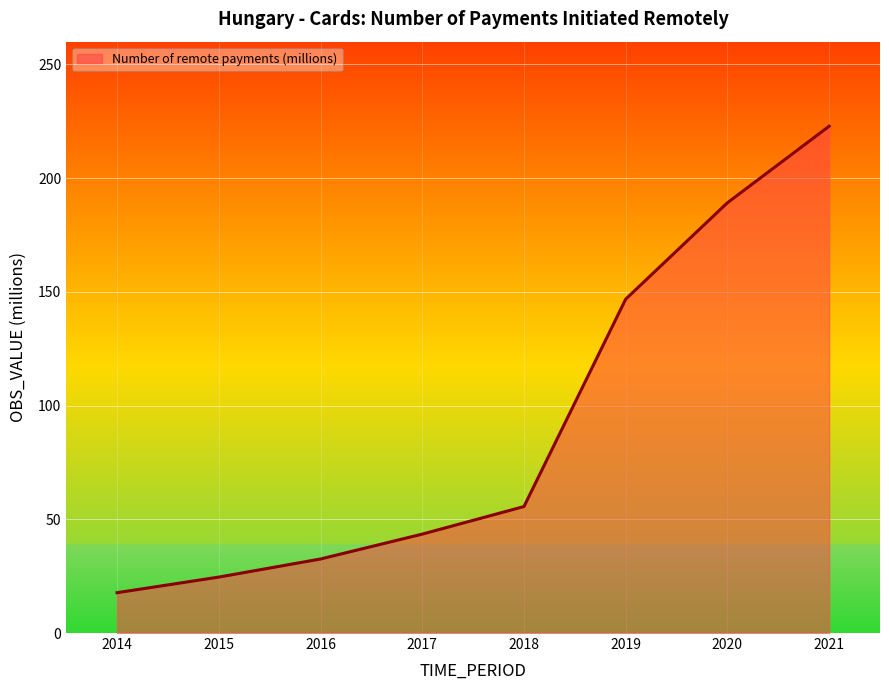

The value at 2021 is 127.1. True or false?

False